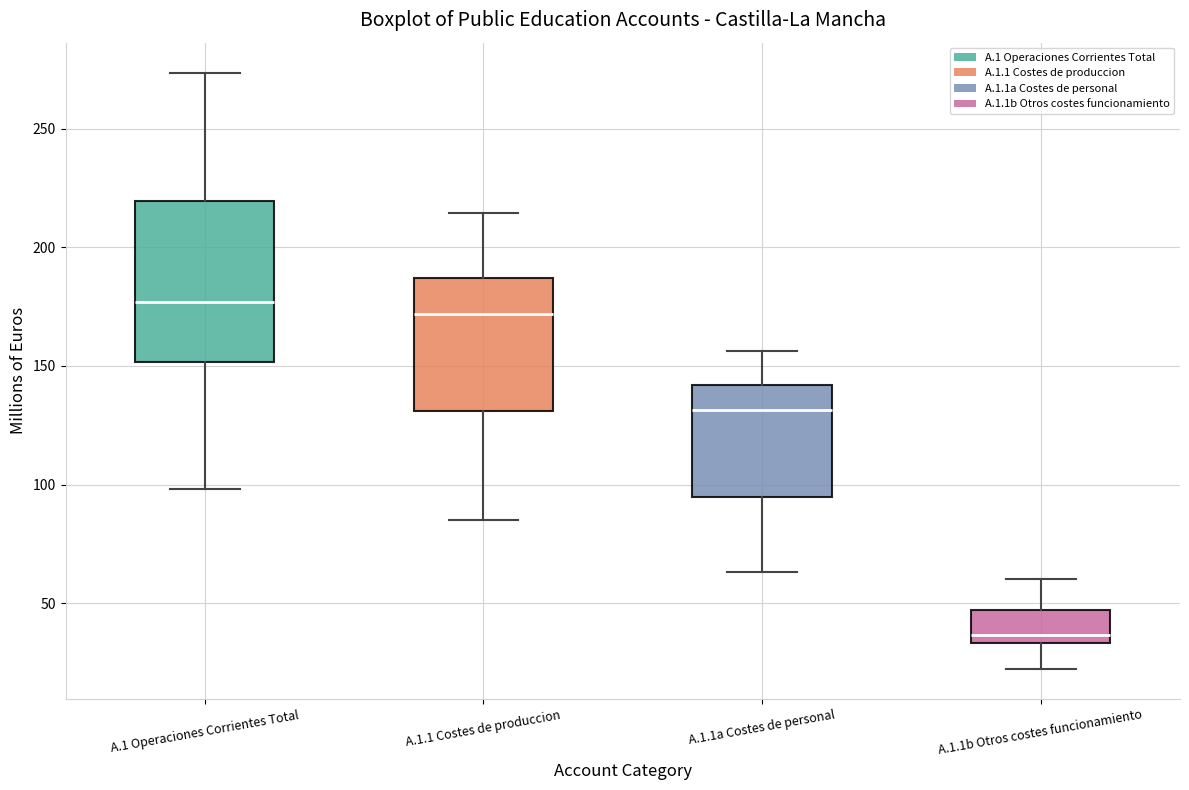

Where does the lower whisker of the box for A.1.1b Otros costes funcionamiento end on the y-axis? The values are not printed on the chart, so give them approximately, as read against the axis.

20